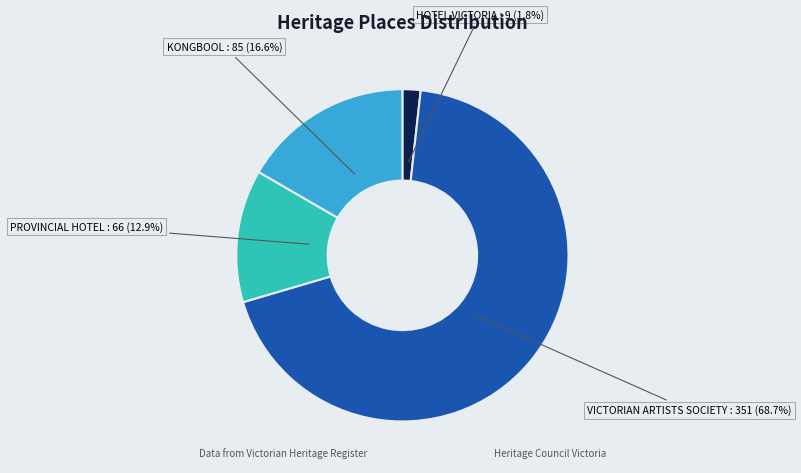

To the nearest percent, what is the average slice percentage?

25%